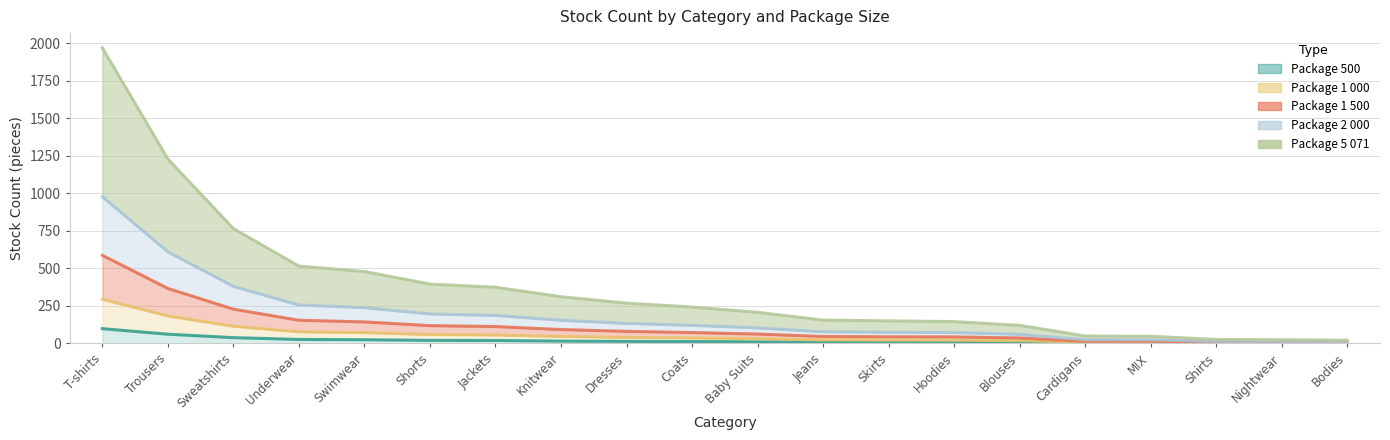

How many values in the Package 500 series exceed 12?

9